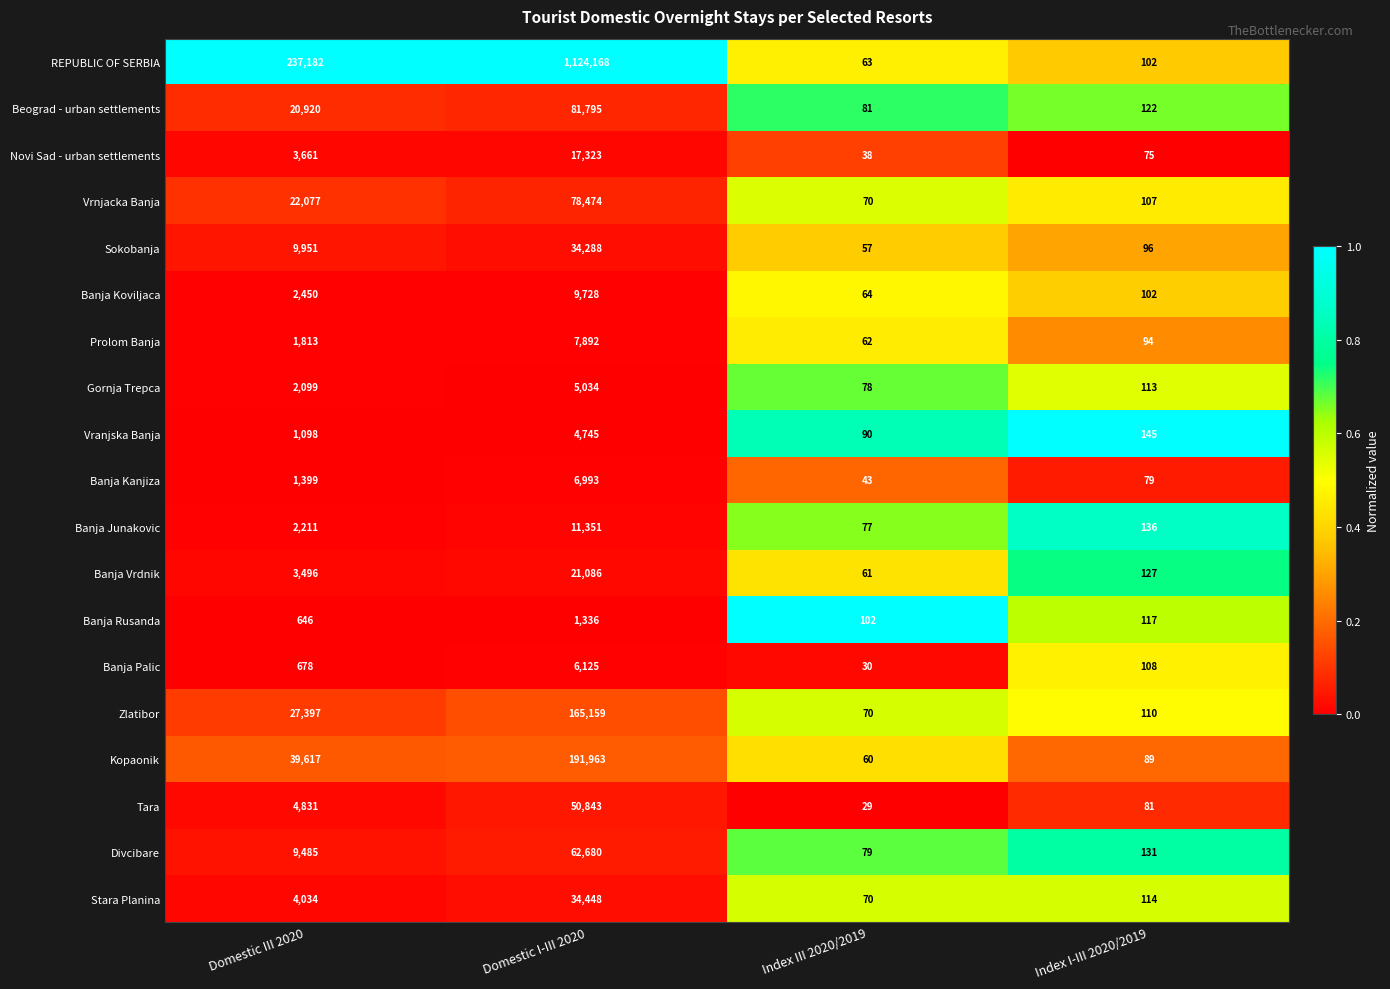

Is the value of Kopaonik at Index III 2020/2019 greater than the value of Banja Junakovic at Index I-III 2020/2019?

No